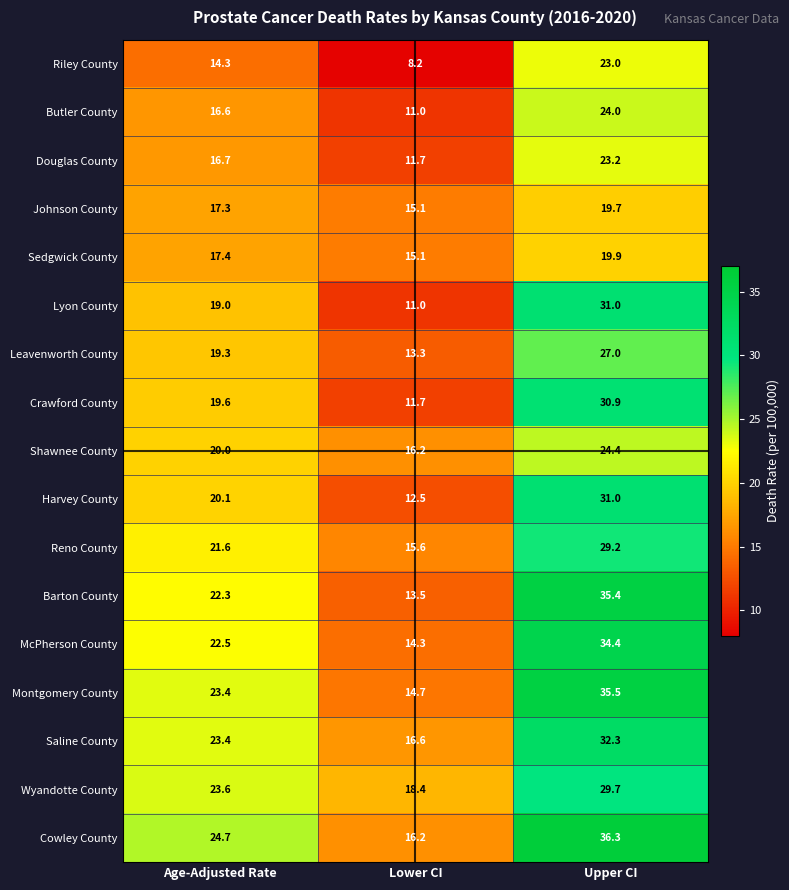

What is the total value across all series at Upper CI?

486.9